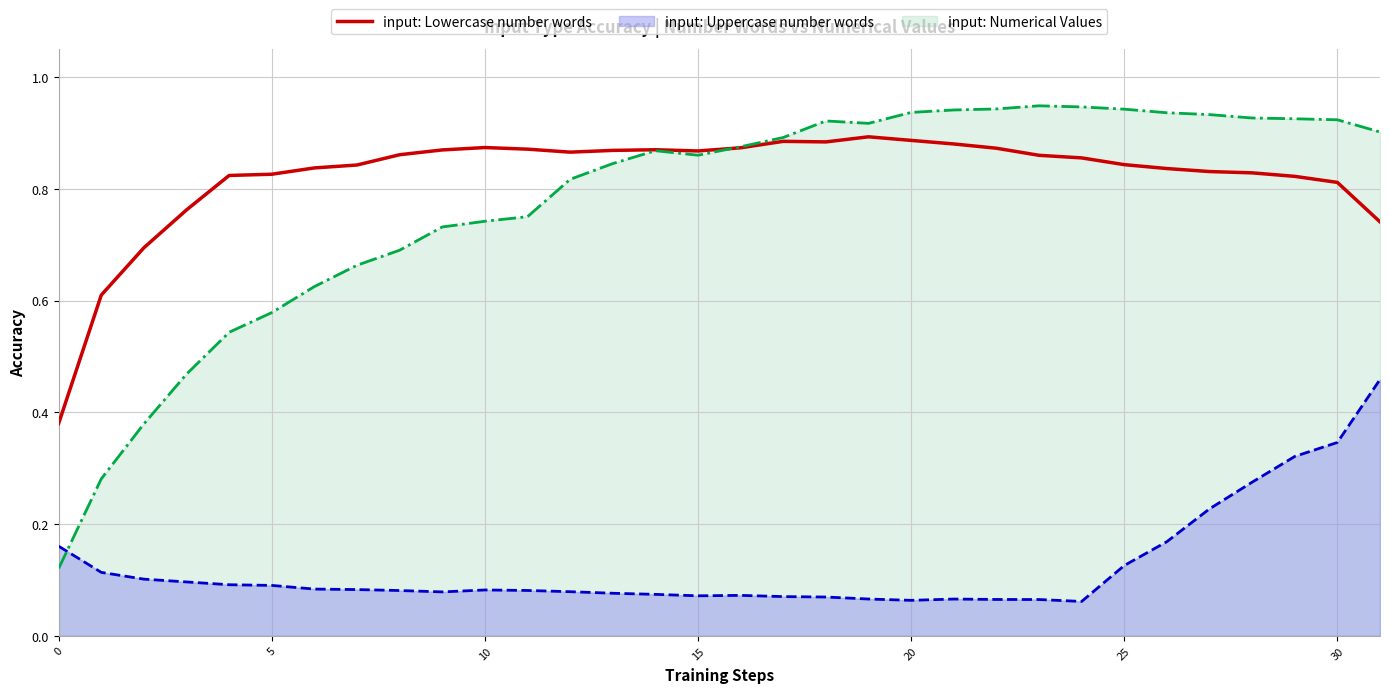

What is the average value?

0.8